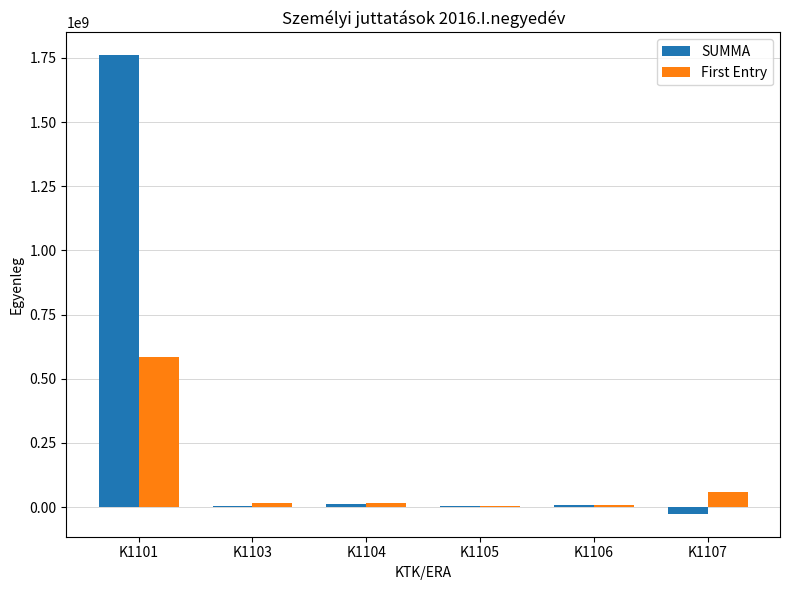

At which label does SUMMA reach its peak?

K1101